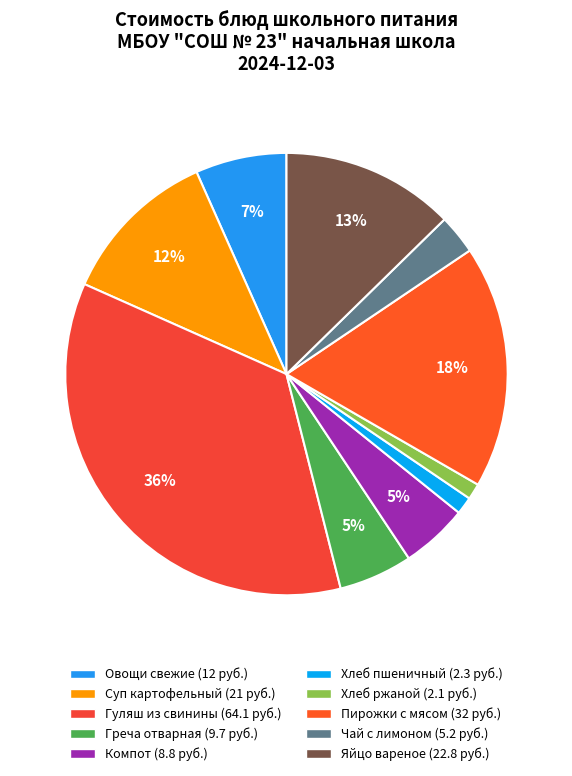

How many segments does this pie chart have?

10